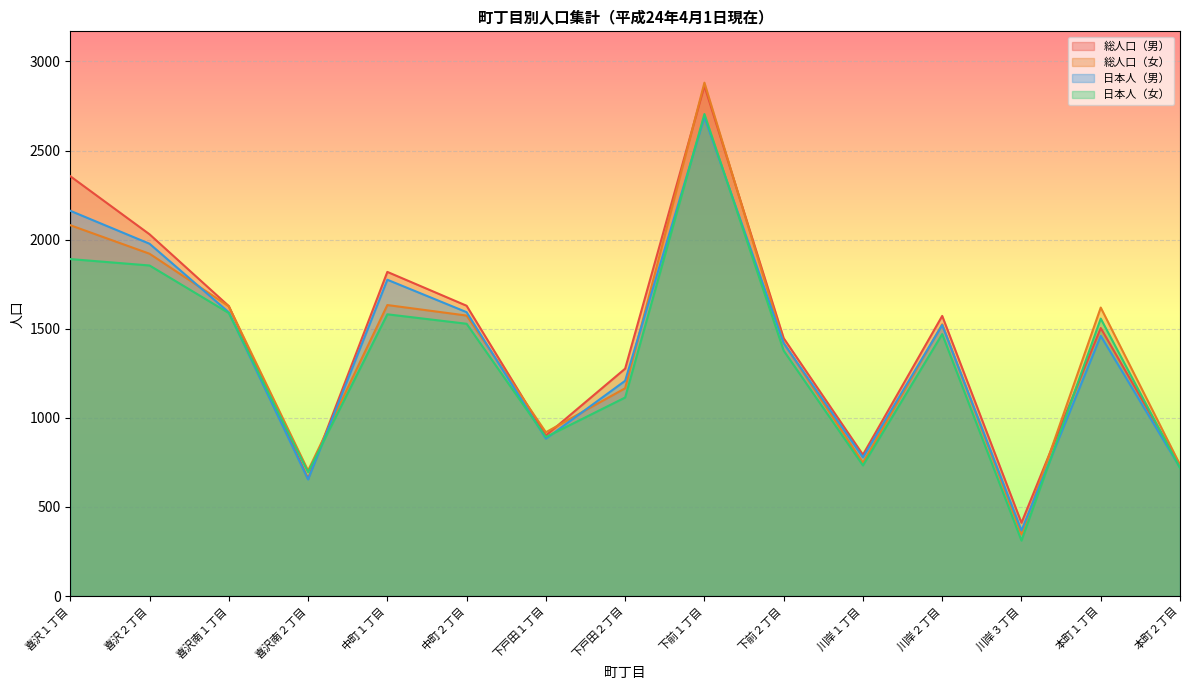

Does the chart display data point markers on the line(s)?

No